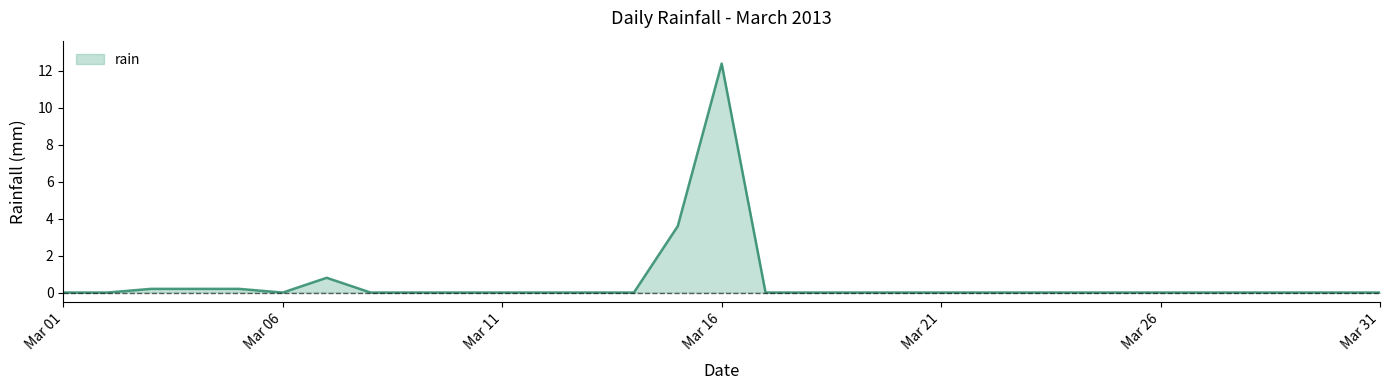

What is the difference between the second highest and second lowest values?

3.6